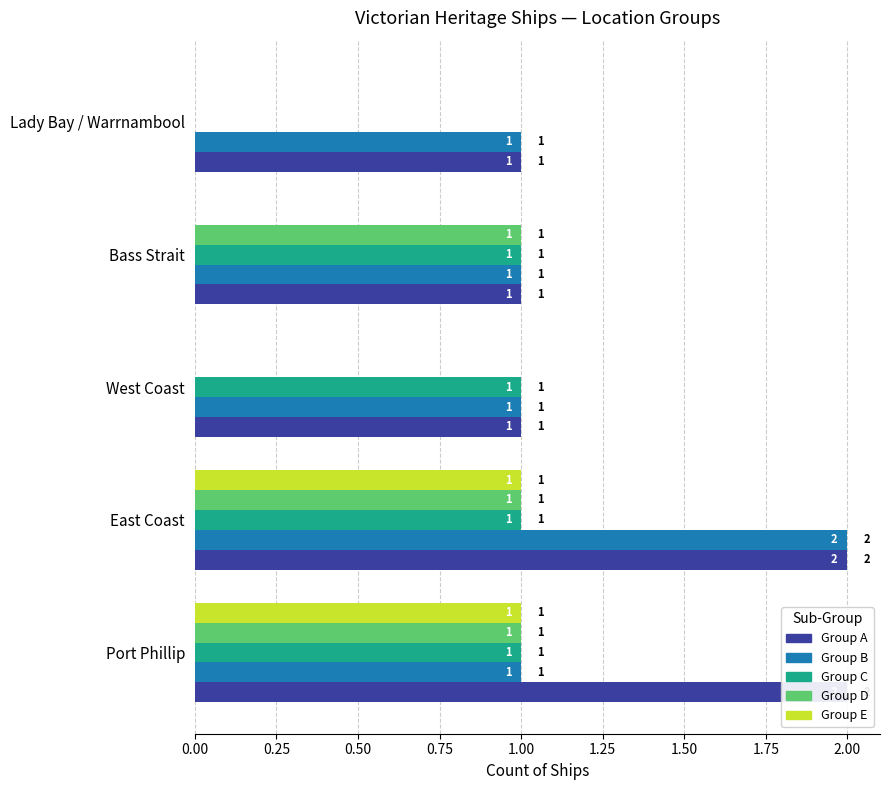

Is it true that Group C equals 1 at East Coast?

True